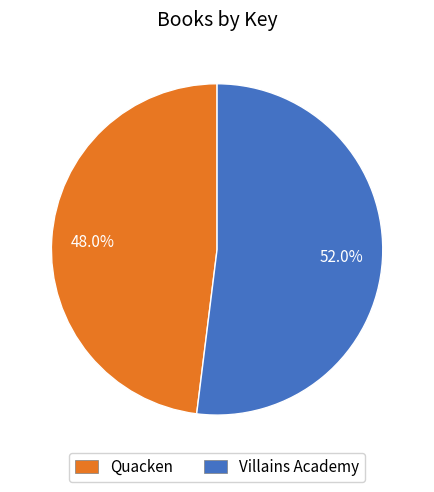

Is it true that Villains Academy is 38% of the pie?

False